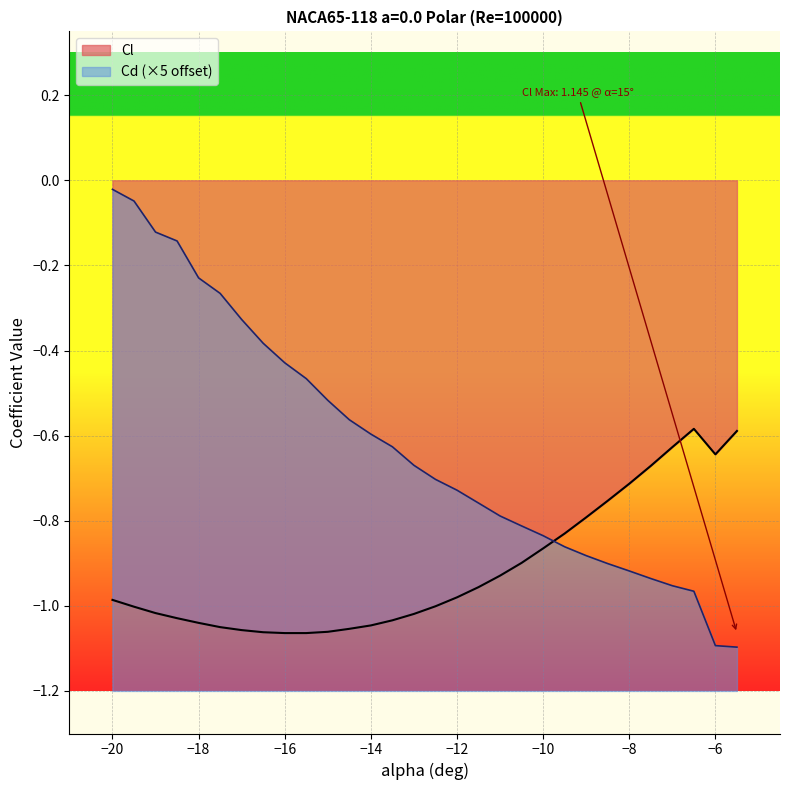

Rank the series at −18 from lowest to highest value.

Cl, Cd